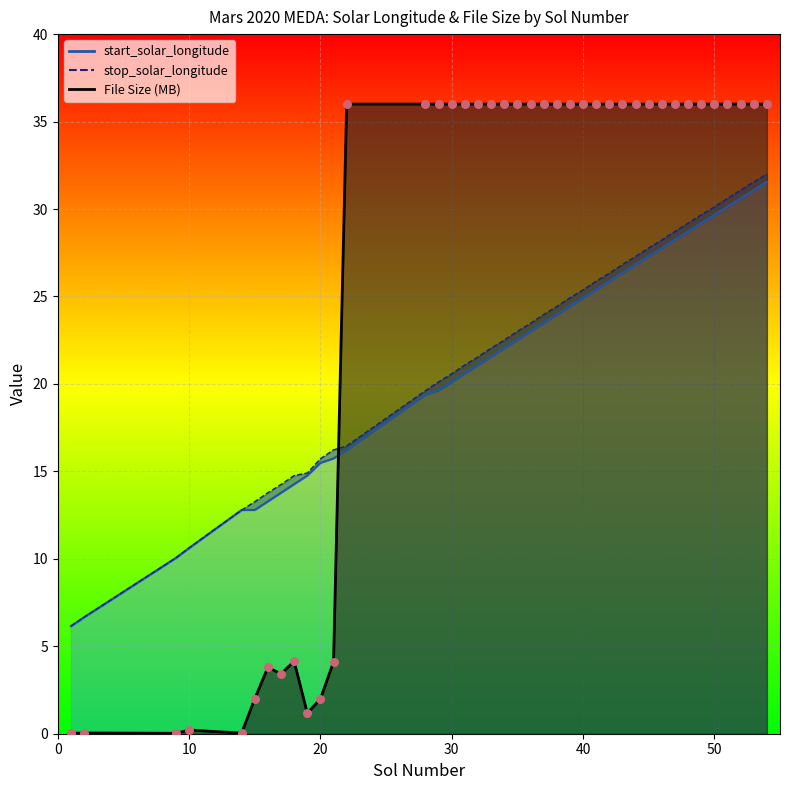

What is the total value across all series at 53?

98.6